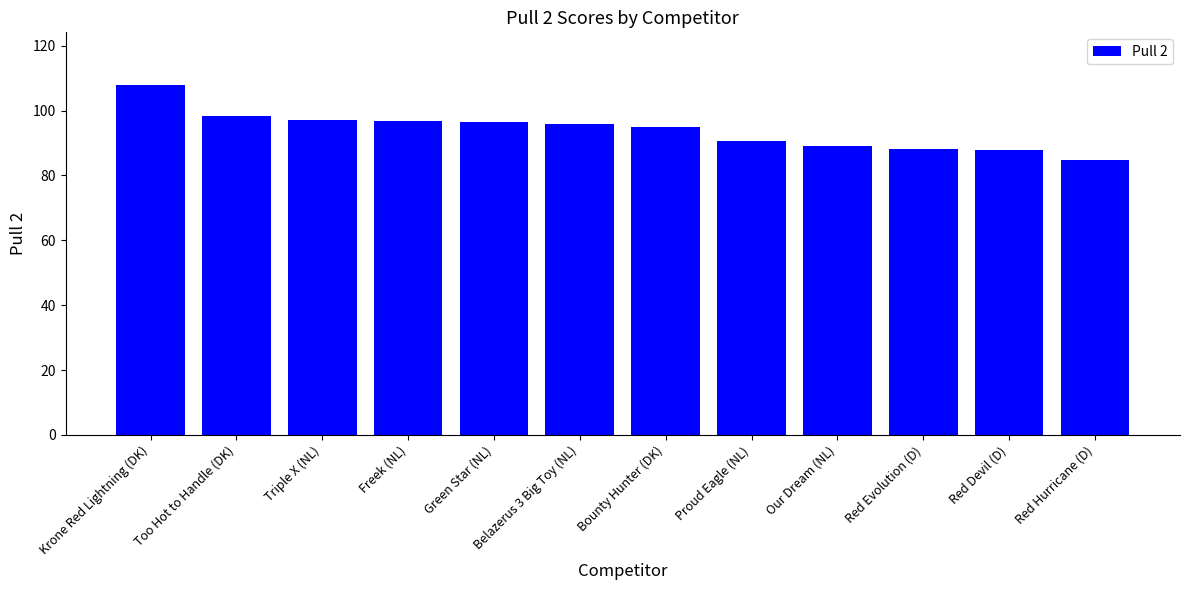

What is the ratio of the value at Red Hurricane (D) to the value at Red Devil (D)?

1.0